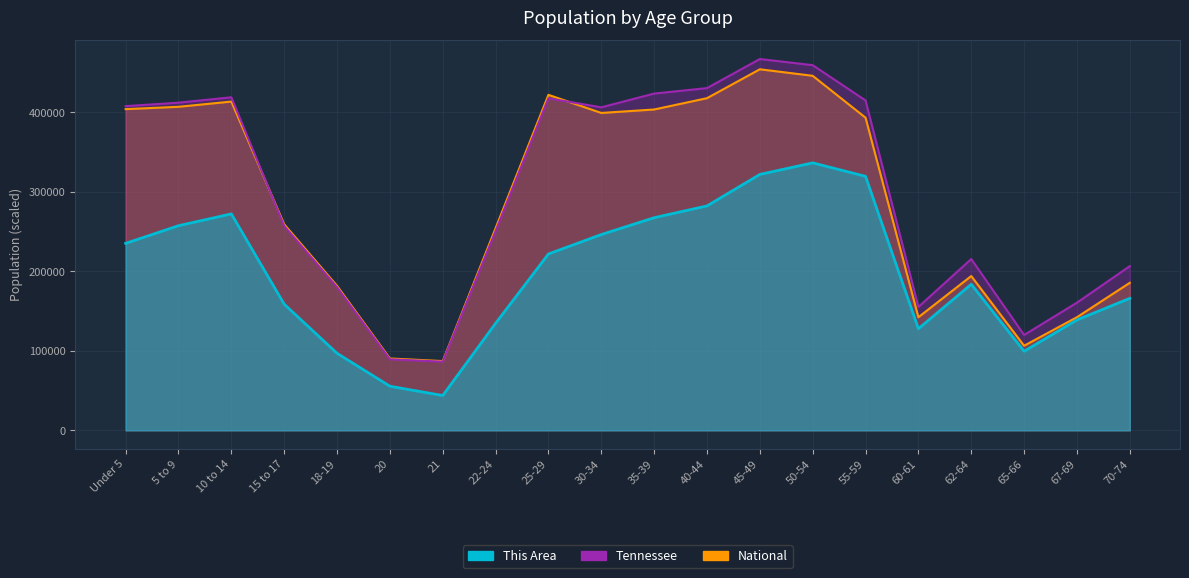

What is the greatest value displayed?

467087.0